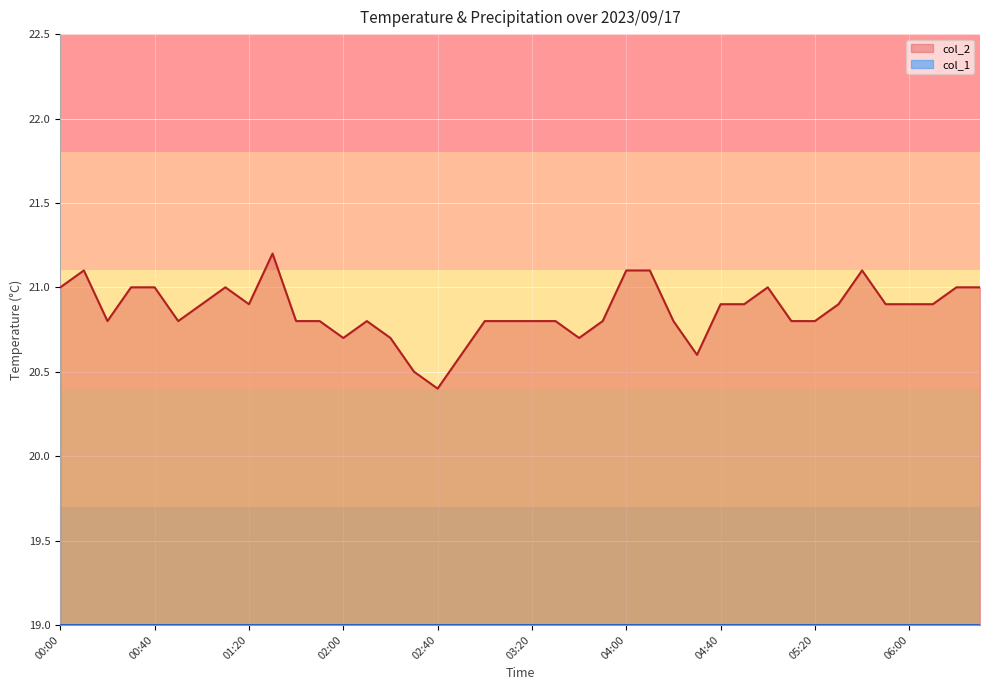

List the labels in order of value, smallest first.

02:40, 02:30, 02:50, 04:30, 02:00, 02:20, 03:40, 00:20, 00:50, 01:40, 01:50, 02:10, 03:00, 03:10, 03:20, 03:30, 03:50, 04:20, 05:10, 05:20, 01:00, 01:20, 04:40, 04:50, 05:30, 05:50, 06:00, 06:10, 00:00, 00:30, 00:40, 01:10, 05:00, 06:20, 06:30, 00:10, 04:00, 04:10, 05:40, 01:30